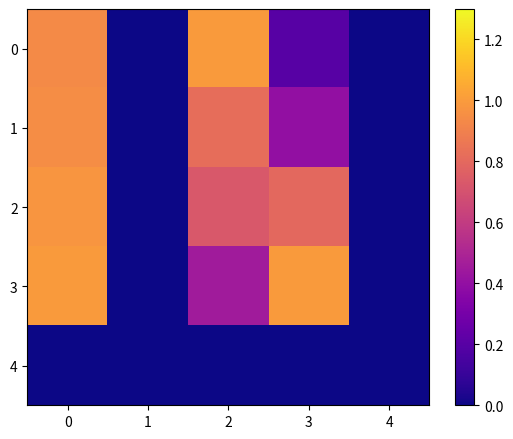

Between 0 and 2, which is larger?

2